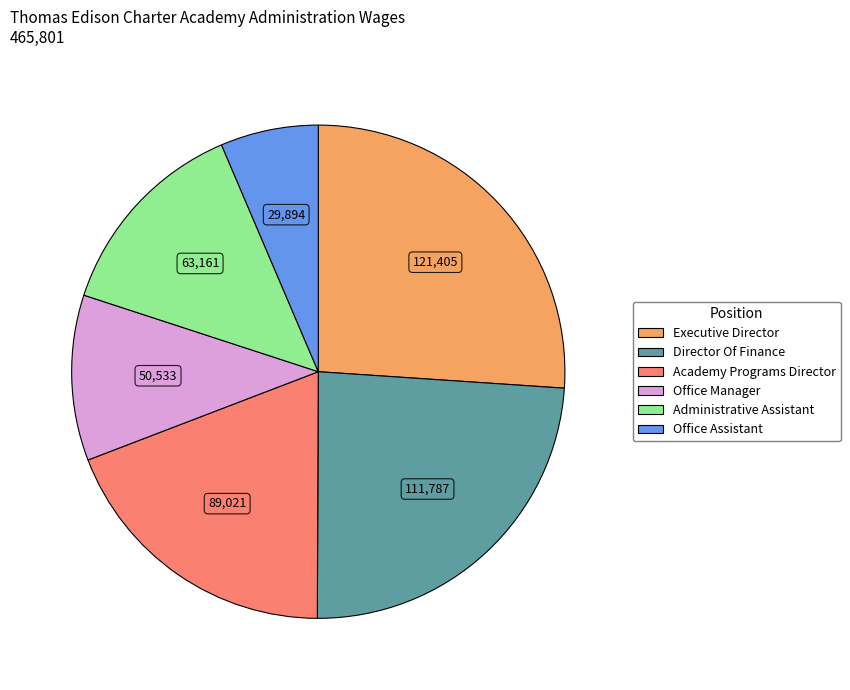

How many segments does this pie chart have?

6